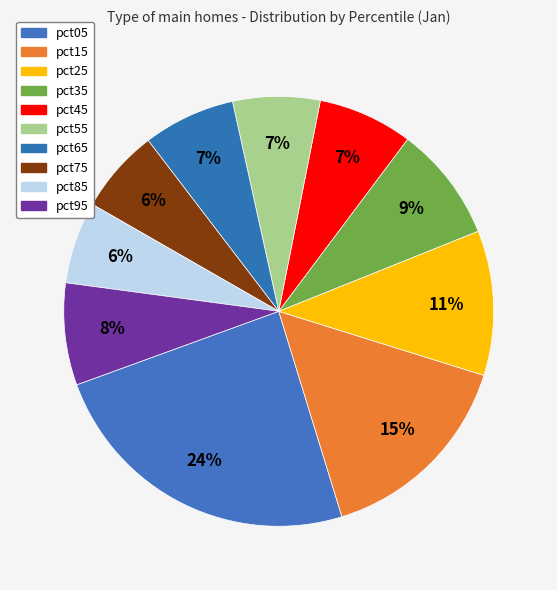

To the nearest percent, what percentage of the pie is pct25?

11%